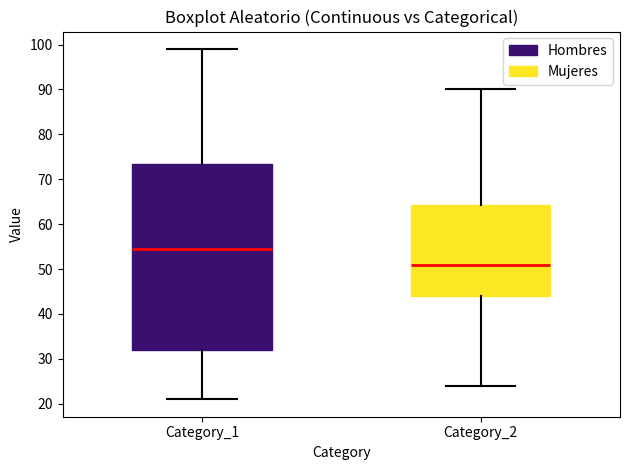

Reading left to right, read every box against the y-axis: the position of its median line, the range the box covers, and the ends of its whiskers. The values are not printed on the chart, so give them approximately, as read against the axis.

Category_1: median 55, box 32 to 74, whiskers 21 to 99
Category_2: median 51, box 44 to 64, whiskers 24 to 90